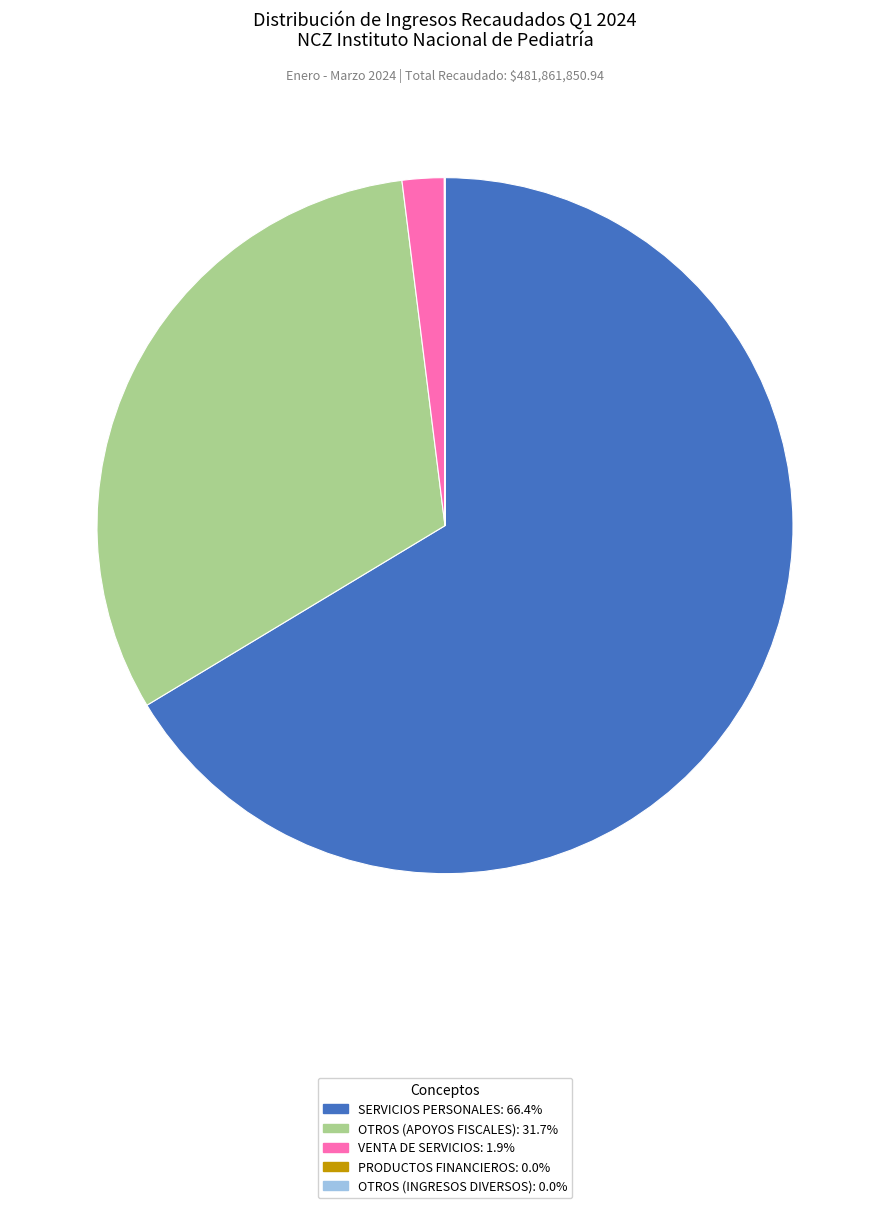

Does any single category account for the majority?

Yes